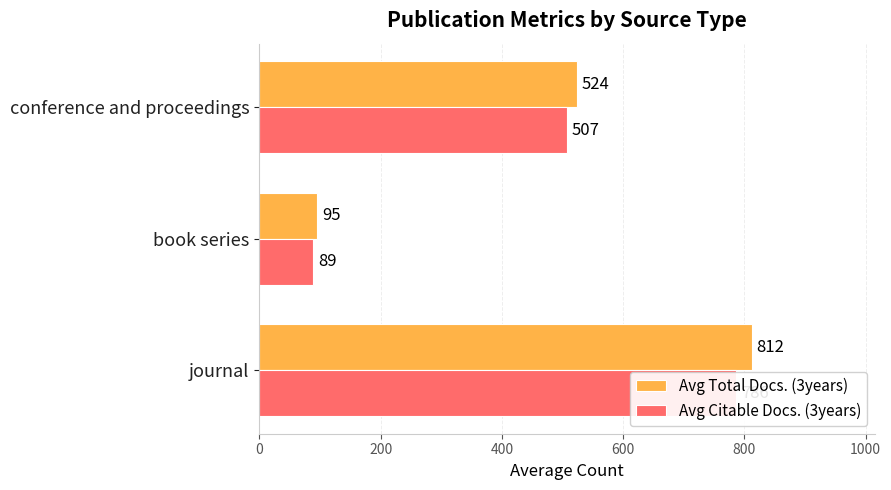

The Avg Citable Docs. (3years) series shows 786 at journal. True or false?

True